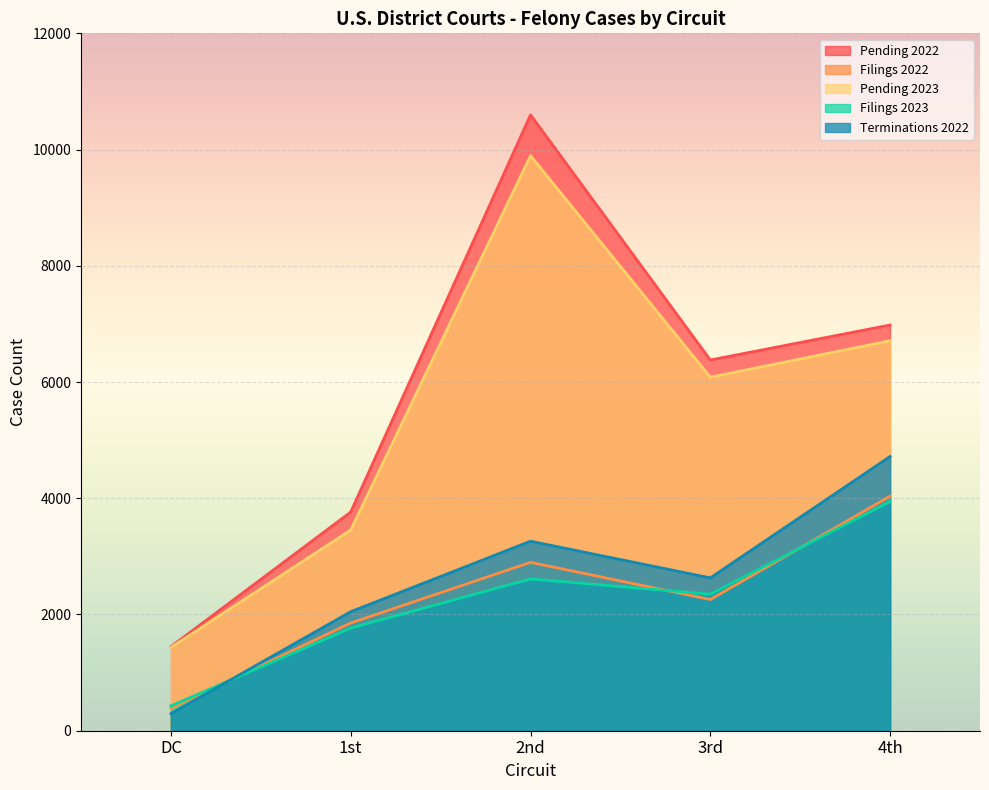

The value of Pending 2022 at 4th is 6981. True or false?

True